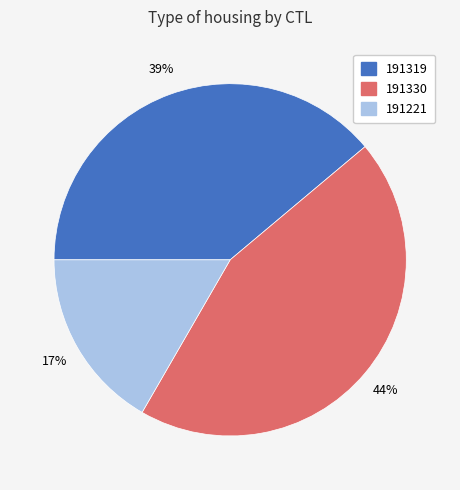

How many slices are in this pie chart?

3